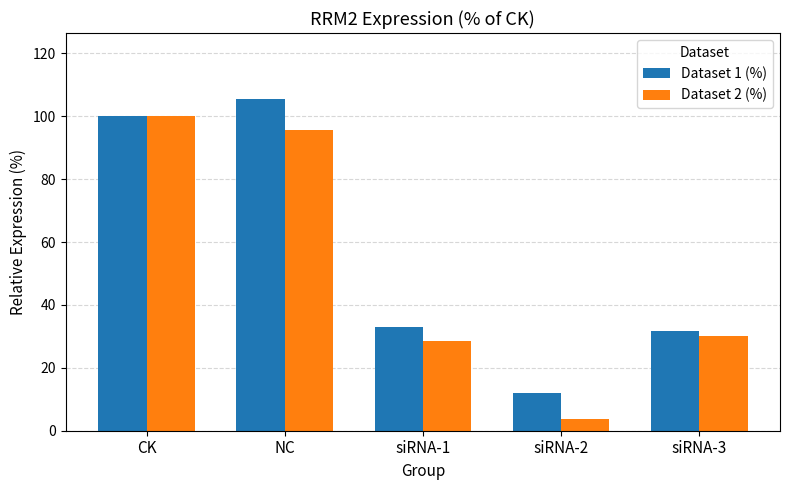

What is the total value across all series at CK?

200.0